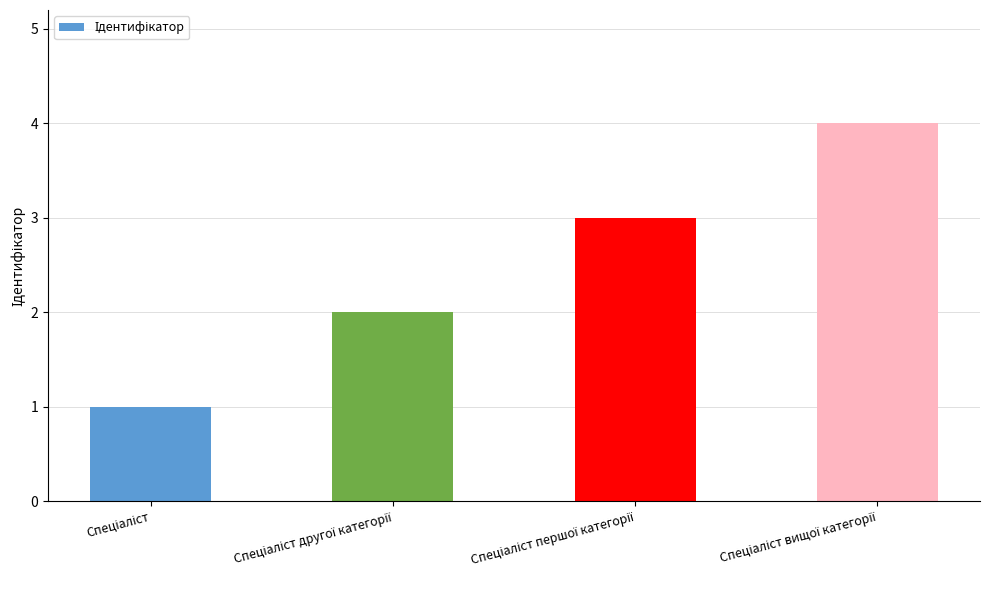

What is the difference between the maximum and minimum values?

3